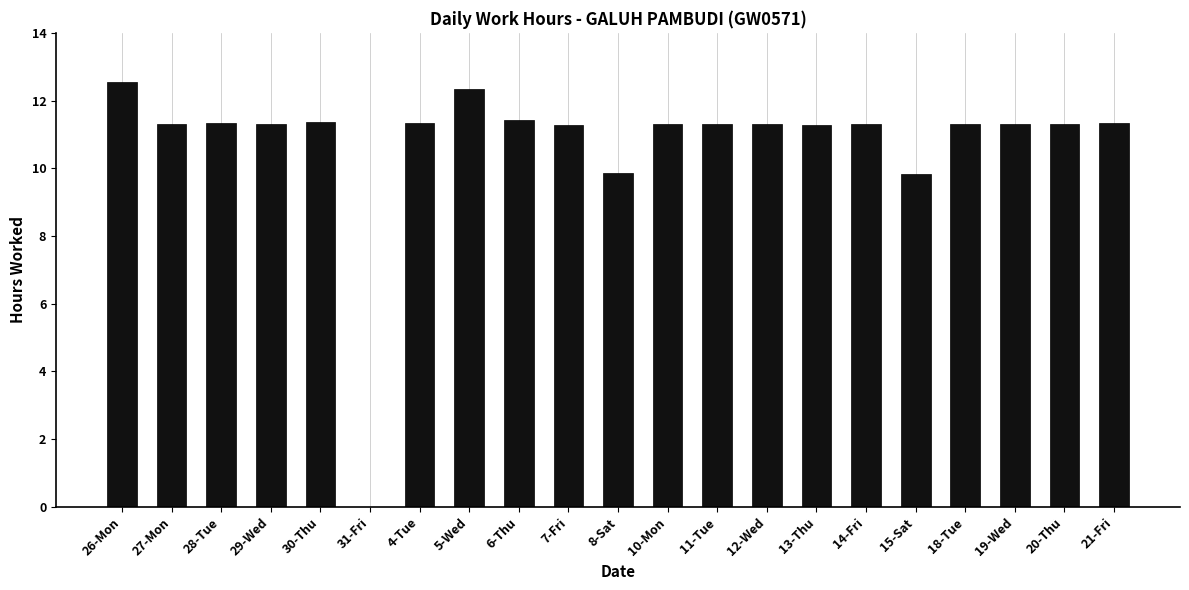

What is the greatest value displayed?

12.5